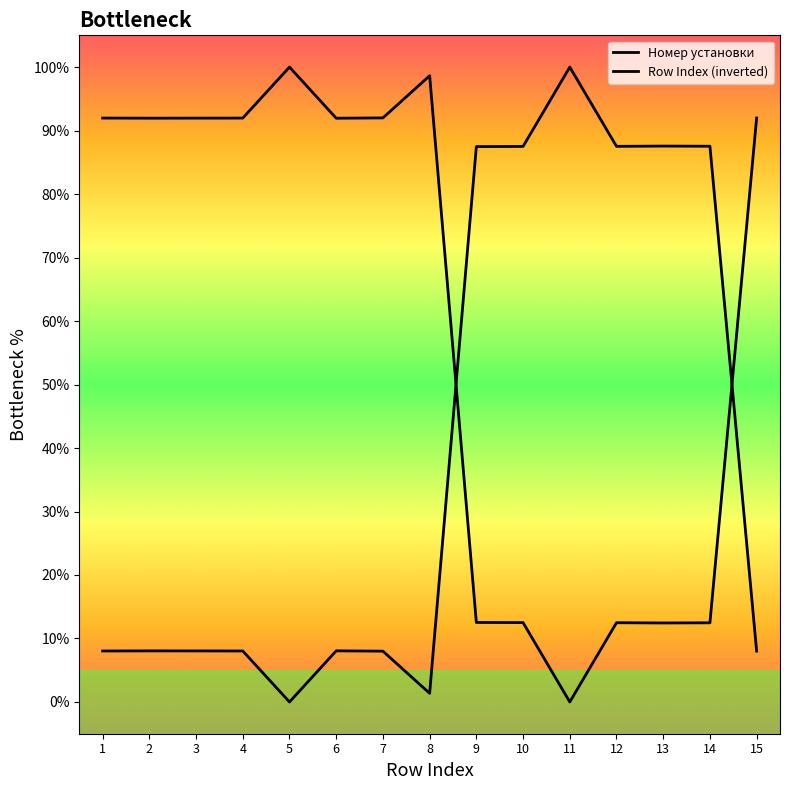

Is it true that the value at 8 is 1.4?

True